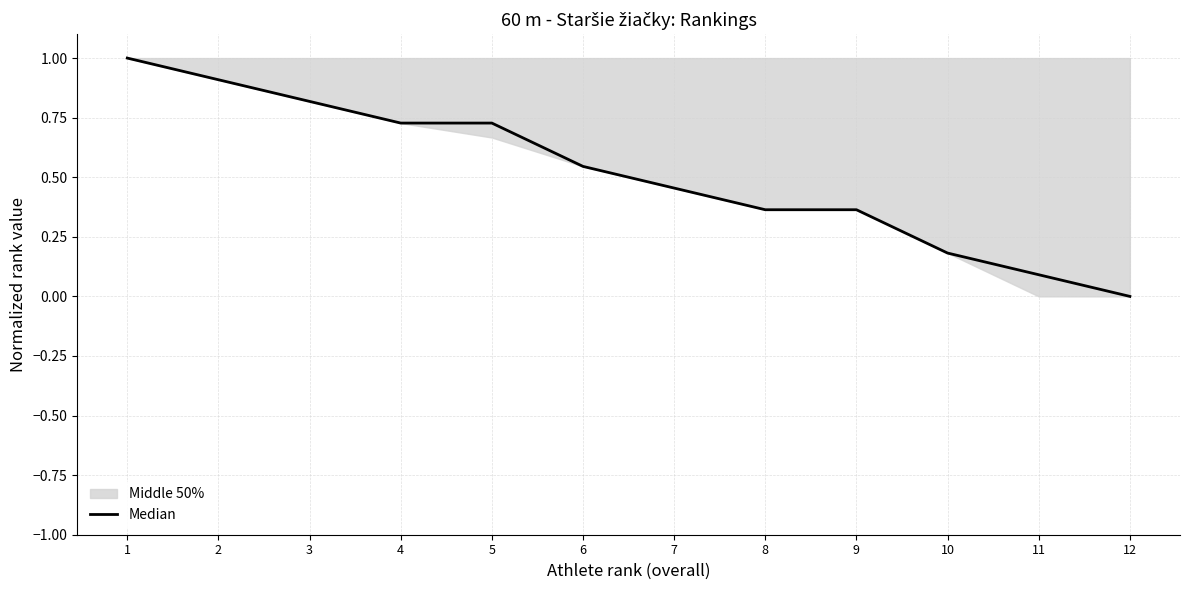

The chart shows a value of 0.1 at 11. True or false?

True